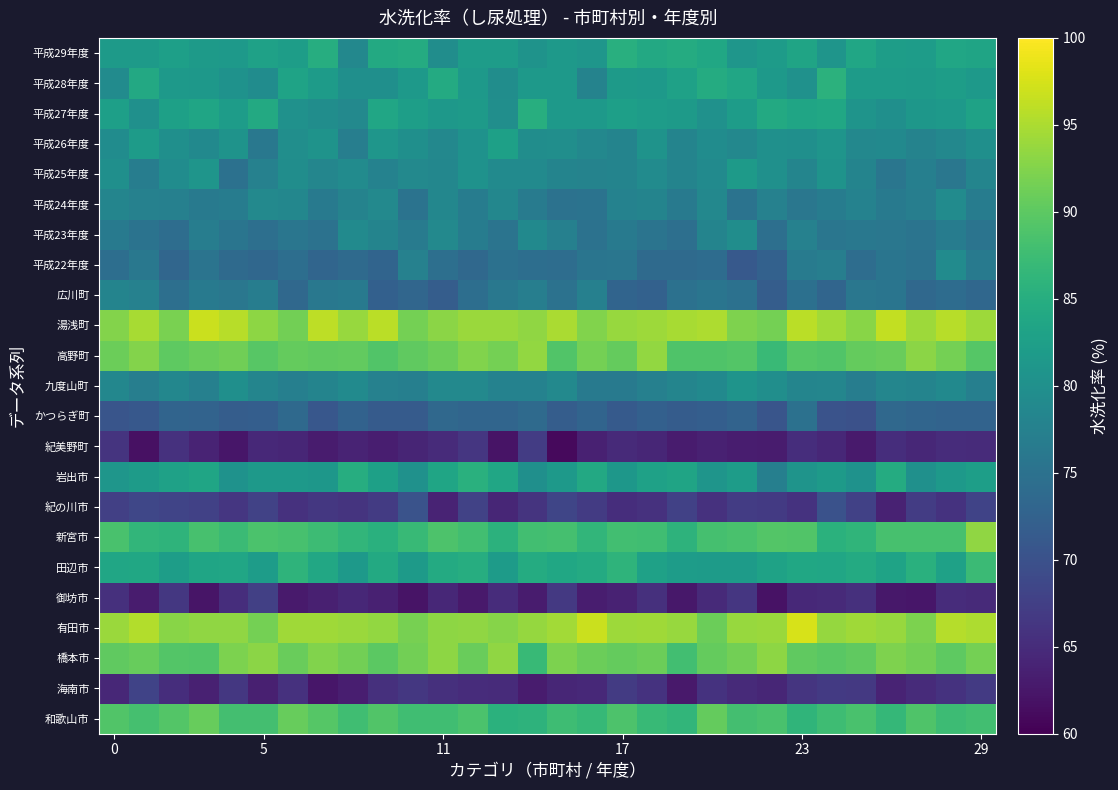

At which category is the sum across all series the highest?

29